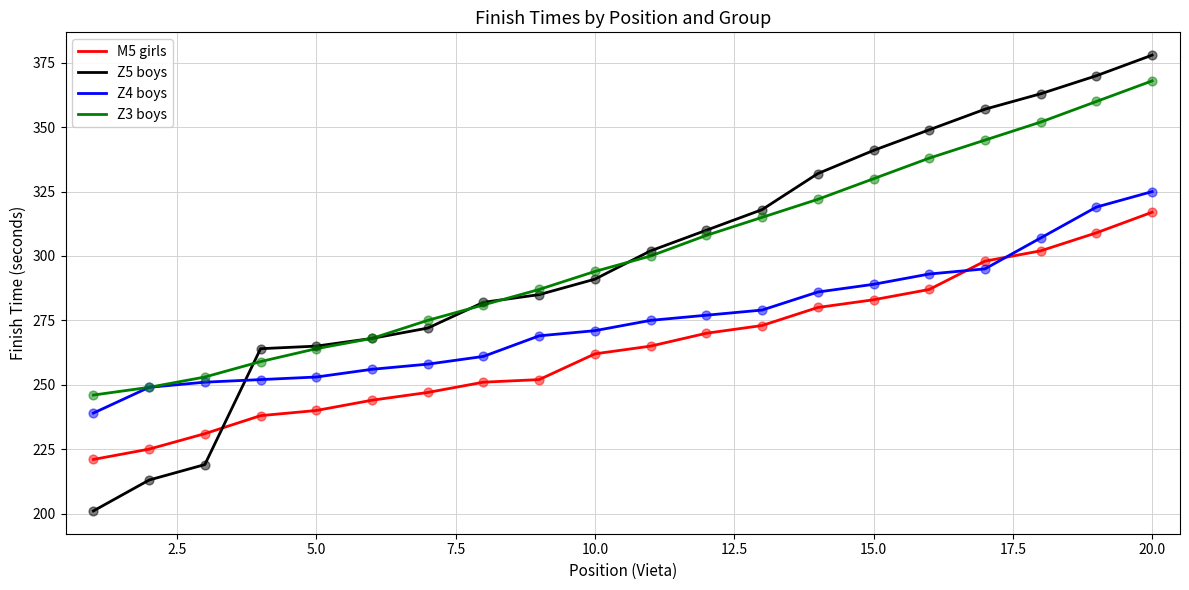

Which series has the widest spread of values?

Z5 boys